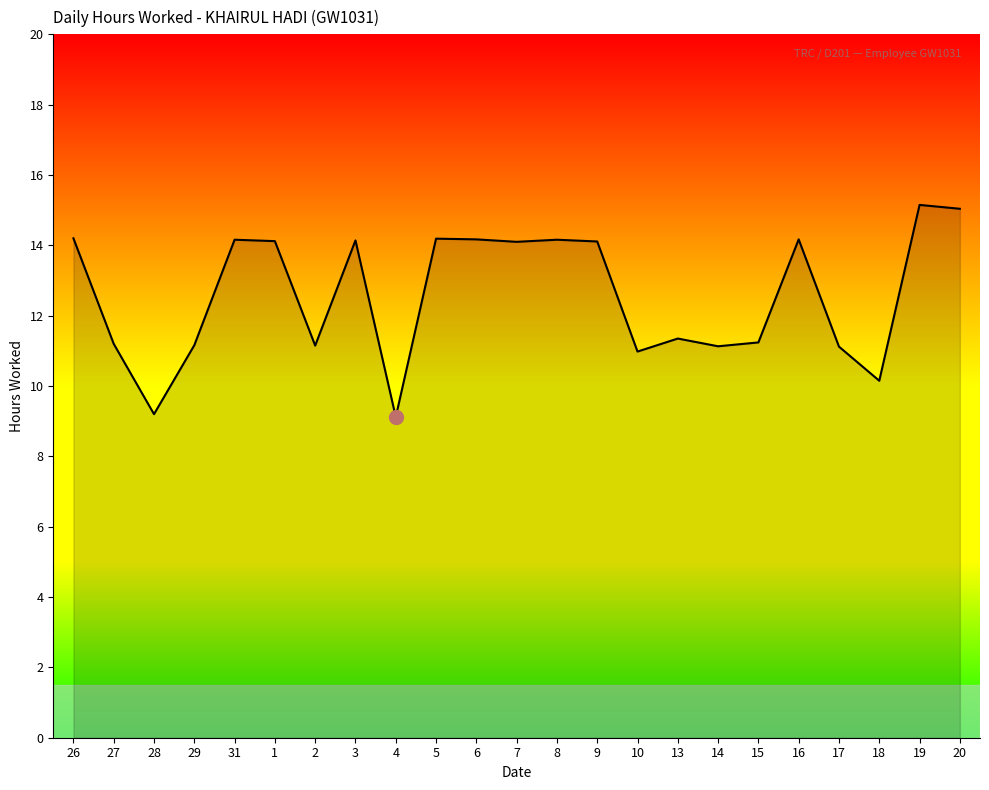

What position from the left is 2?

7